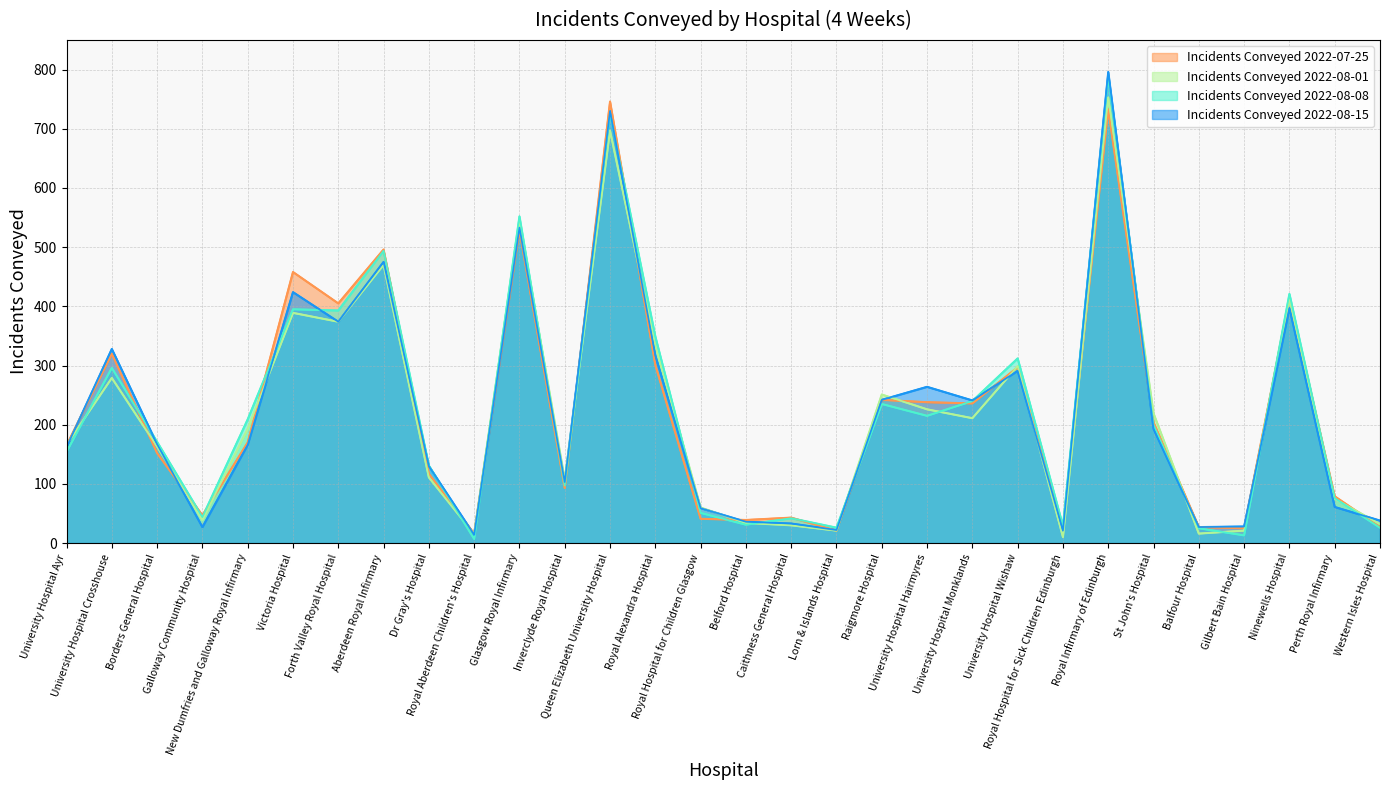

What is the difference between the maximum and minimum values in the Incidents Conveyed 2022-08-08 series?

782